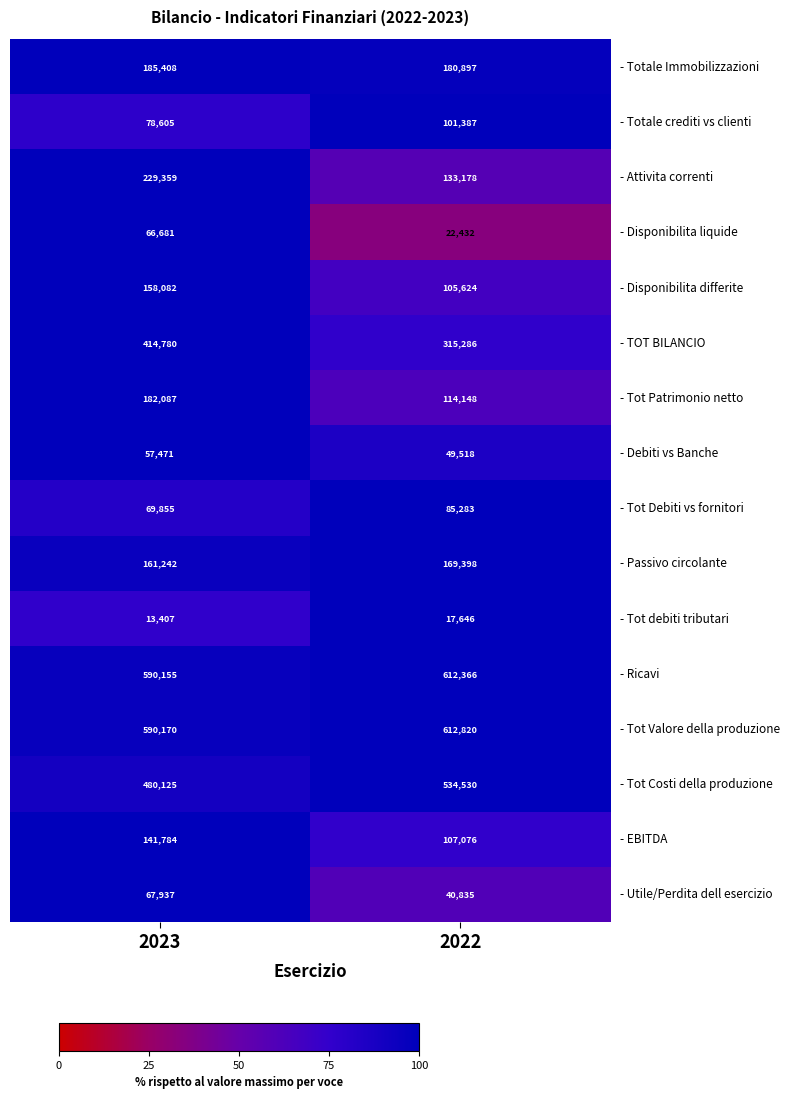

List the series in order of their peak value, highest first.

- Tot Valore della produzione, - Ricavi, - Tot Costi della produzione, - TOT BILANCIO, - Attivita correnti, - Totale Immobilizzazioni, - Tot Patrimonio netto, - Passivo circolante, - Disponibilita differite, - EBITDA, - Totale crediti vs clienti, - Tot Debiti vs fornitori, - Utile/Perdita dell esercizio, - Disponibilita liquide, - Debiti vs Banche, - Tot debiti tributari